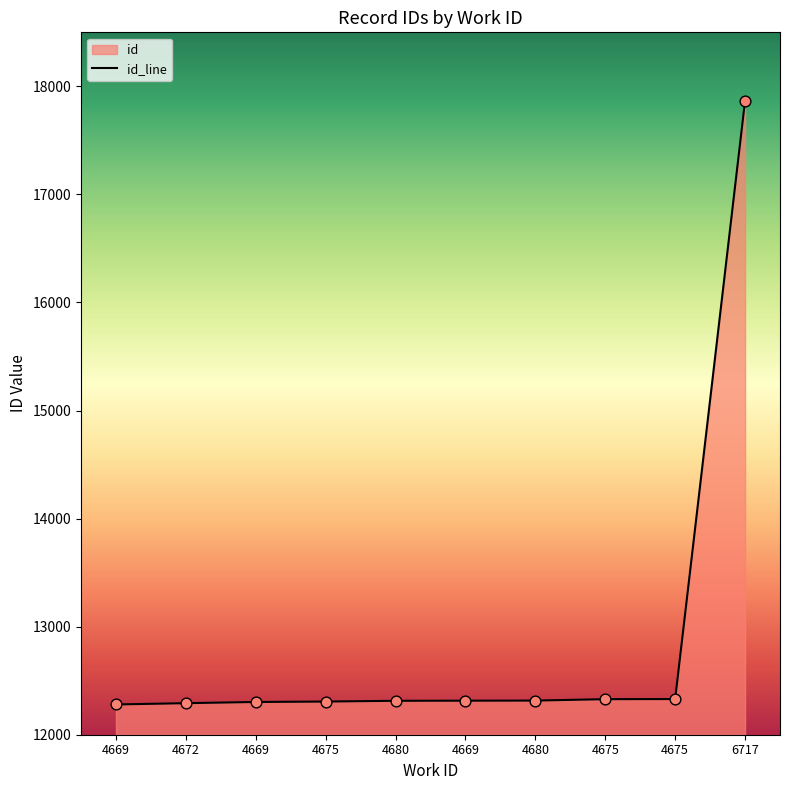

Approximately how many times larger is the value at 4672 compared to 4680?

1.0